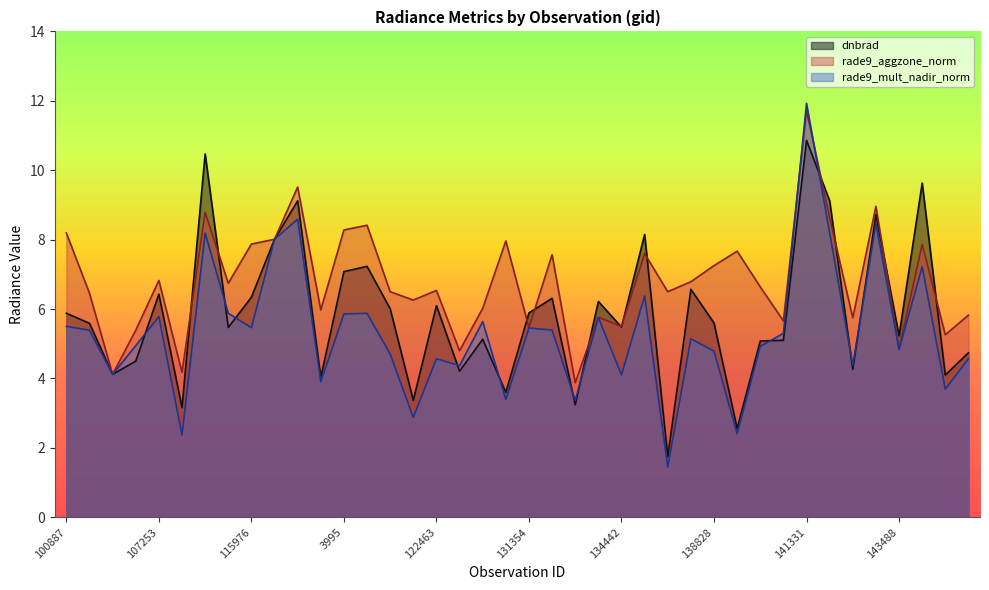

At how many categories does at least one series exceed 8?

11